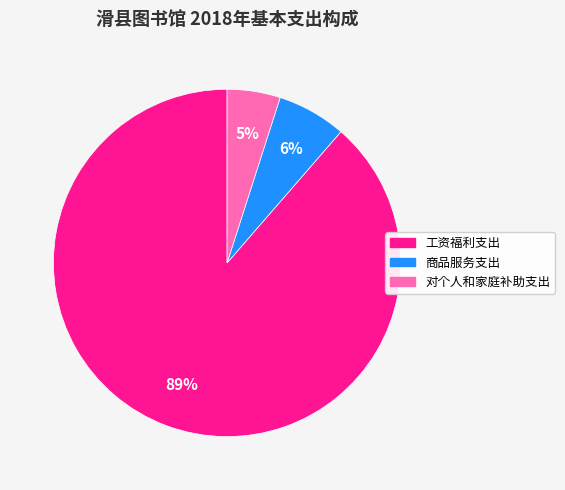

To the nearest percent, what is the difference between the 工资福利支出 and 对个人和家庭补助支出 slice percentages?

84%